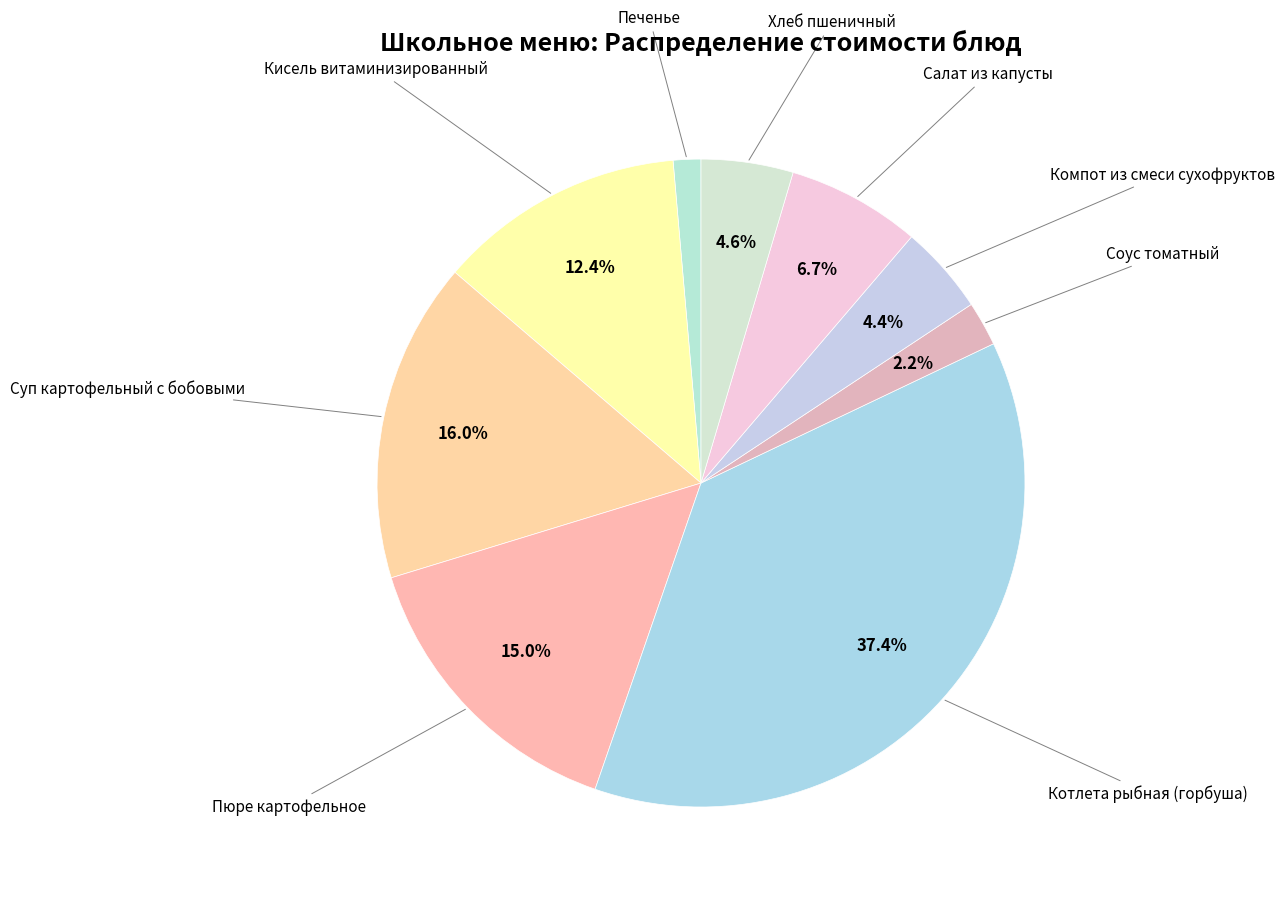

How many slices are in this pie chart?

9